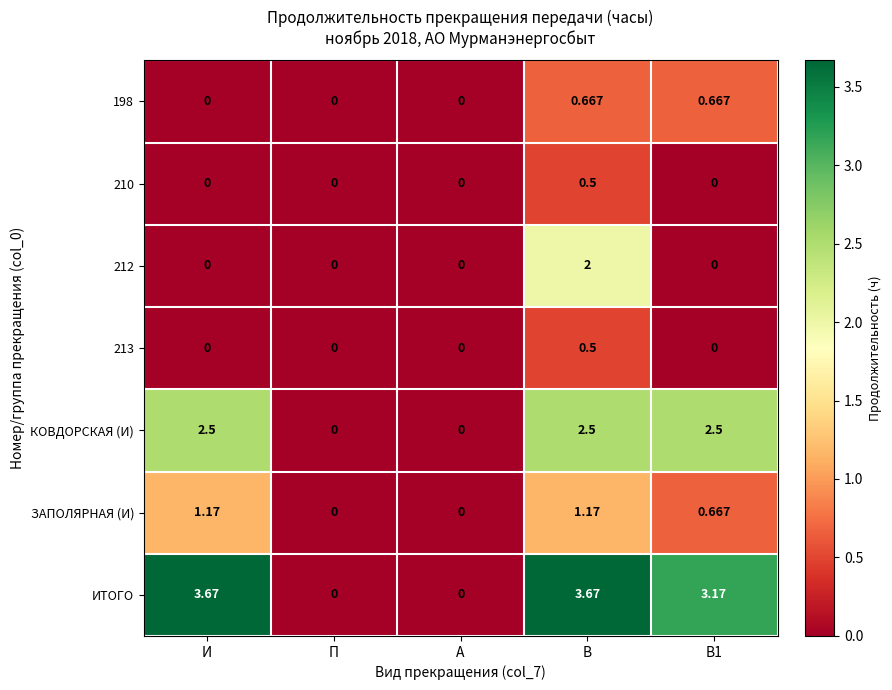

At which category is the sum across all series the highest?

В